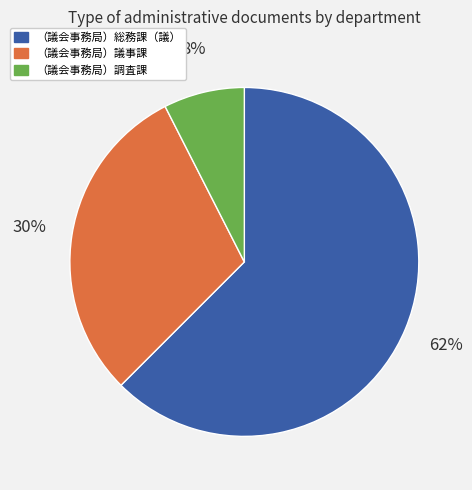

Count the number of slices in the pie.

3